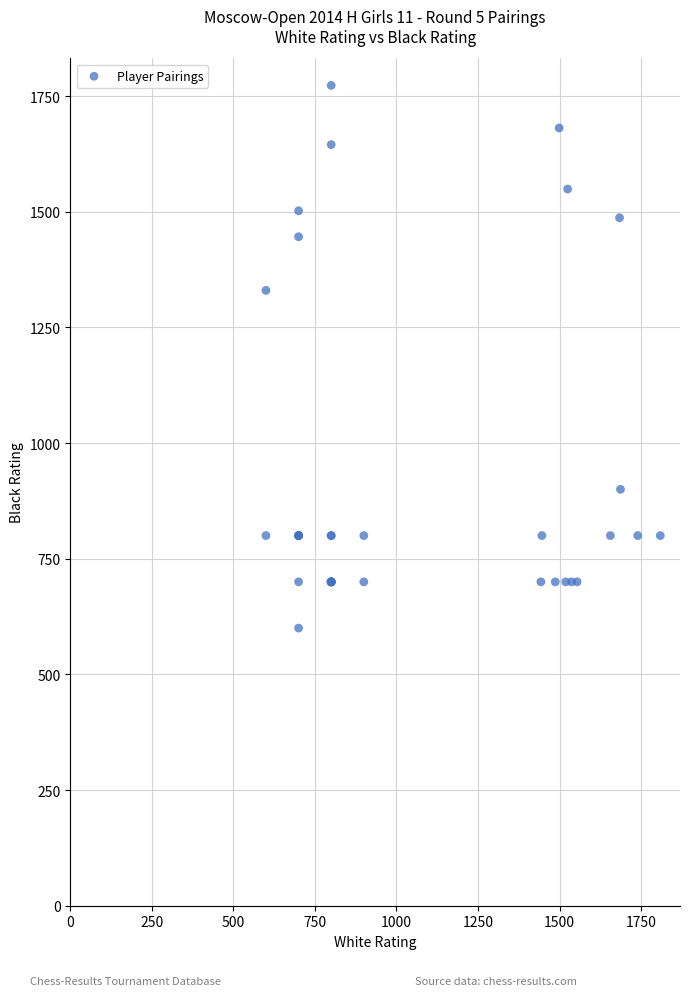

What Y value in the scatter plot is closest to 1186?

1330